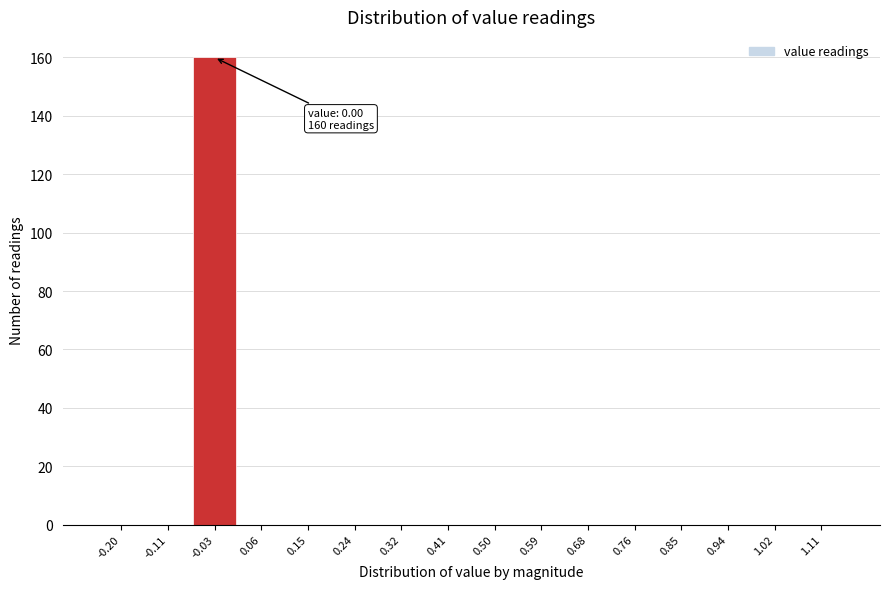

Reading left to right, list all the values displayed in this chart.

-0.20=0	-0.11=0	-0.03=160	0.06=0	0.15=0	0.24=0	0.32=0	0.41=0	0.50=0	0.59=0	0.68=0	0.76=0	0.85=0	0.94=0	1.02=0	1.11=0